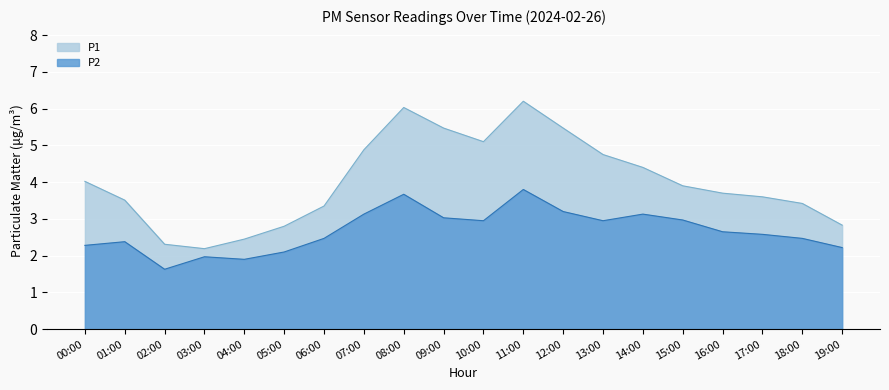

Rank the series by their average value, from highest to lowest.

P1, P2